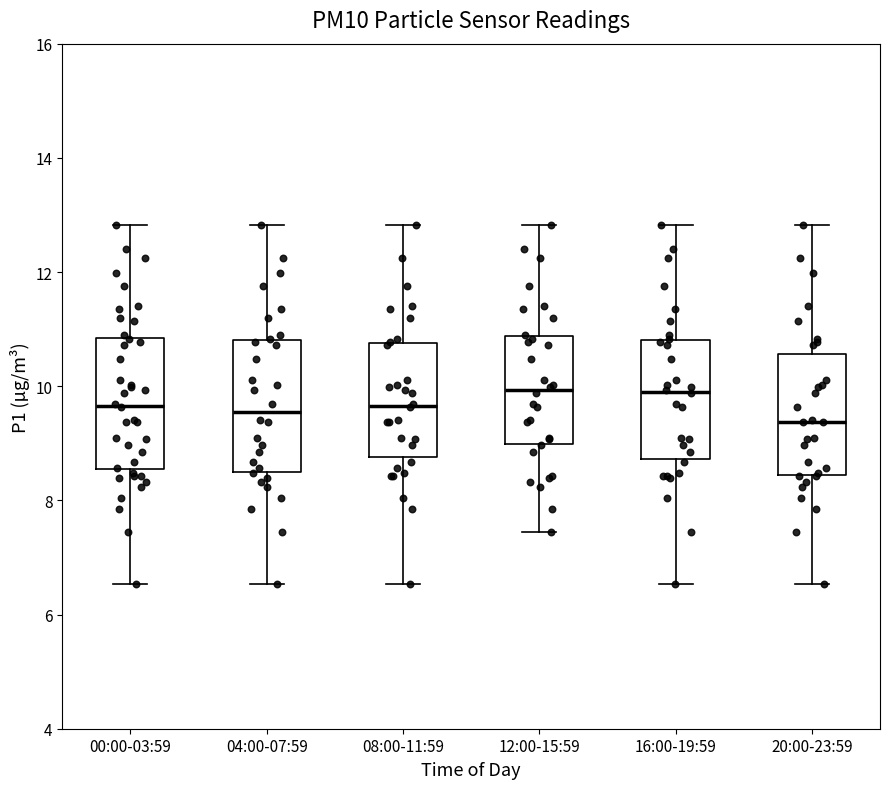

Reading left to right, read every box against the y-axis: the position of its median line, the range the box covers, and the ends of its whiskers. The values are not printed on the chart, so give them approximately, as read against the axis.

00:00-03:59: median 9.6, box 8.6 to 10.8, whiskers 6.6 to 12.8
04:00-07:59: median 9.6, box 8.6 to 10.8, whiskers 6.6 to 12.8
08:00-11:59: median 9.6, box 8.8 to 10.8, whiskers 6.6 to 12.8
12:00-15:59: median 10.0, box 9.0 to 10.8, whiskers 7.4 to 12.8
16:00-19:59: median 10.0, box 8.8 to 10.8, whiskers 6.6 to 12.8
20:00-23:59: median 9.4, box 8.4 to 10.6, whiskers 6.6 to 12.8